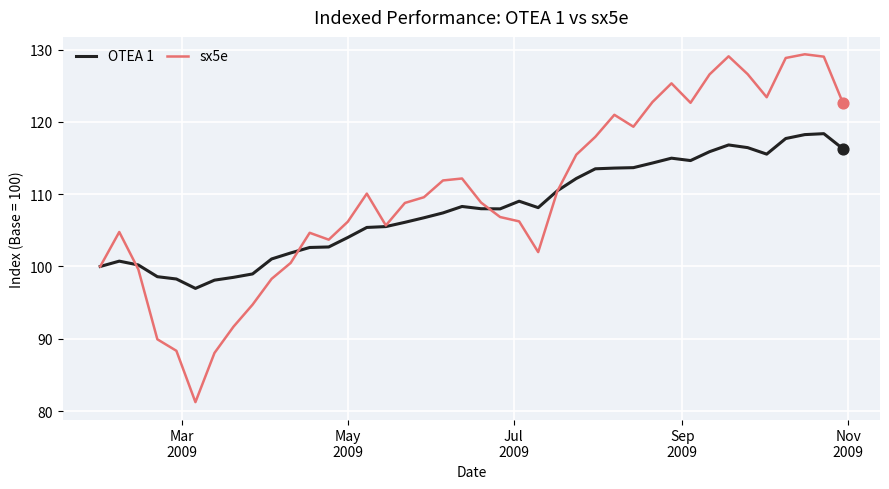

Which series has the largest range (max minus min)?

sx5e